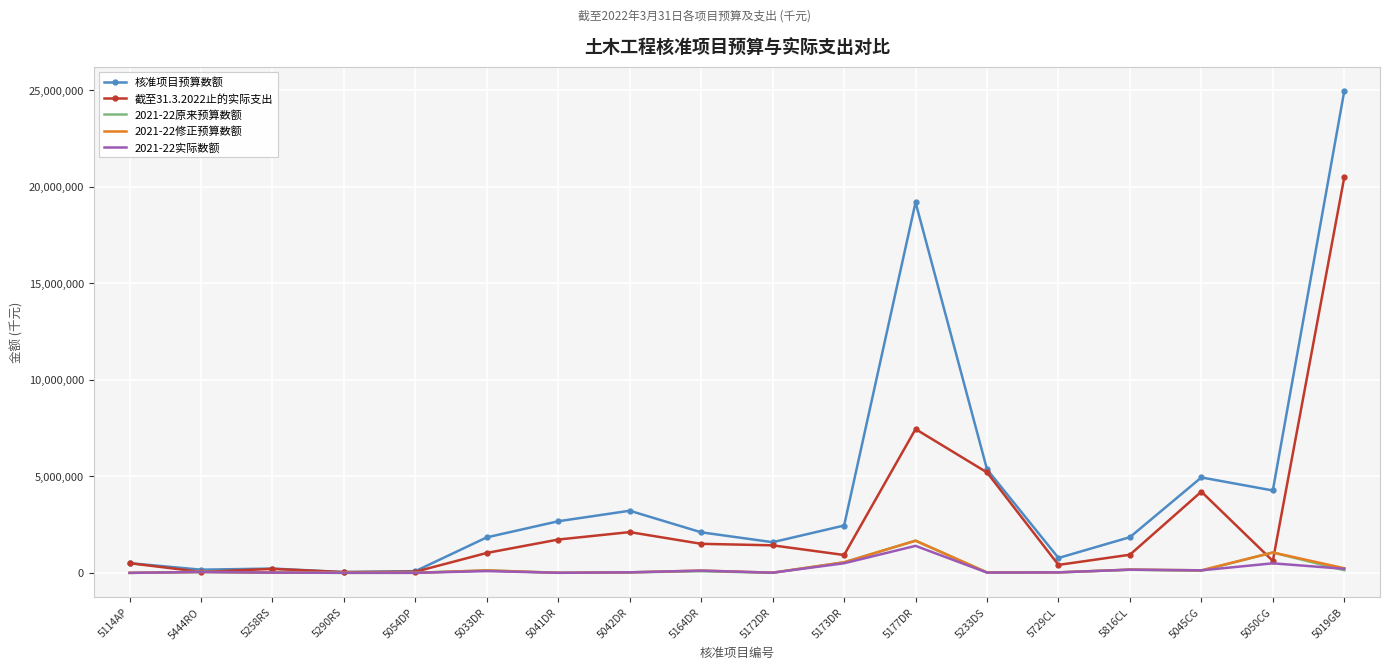

Which series has the largest total across all categories?

核准项目预算数额